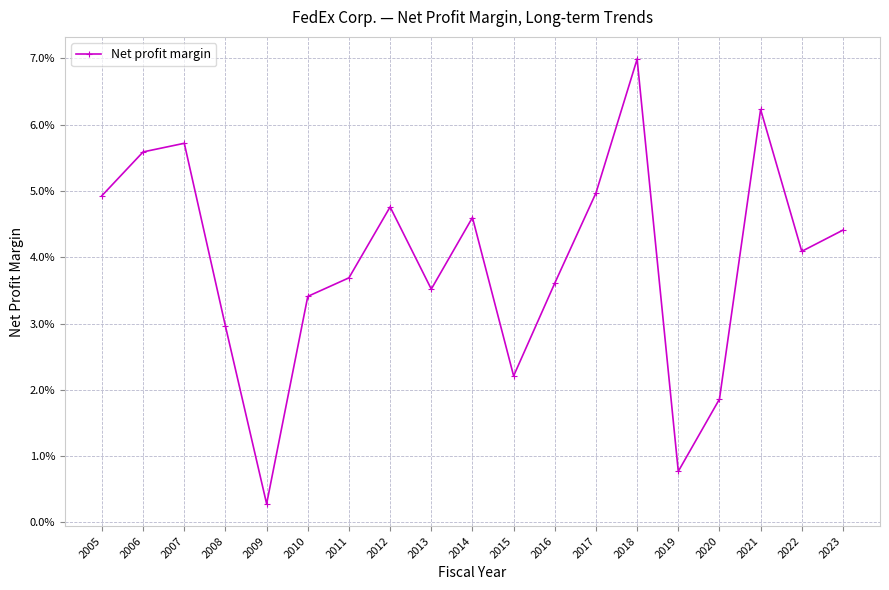

Does the chart have visible grid lines?

Yes